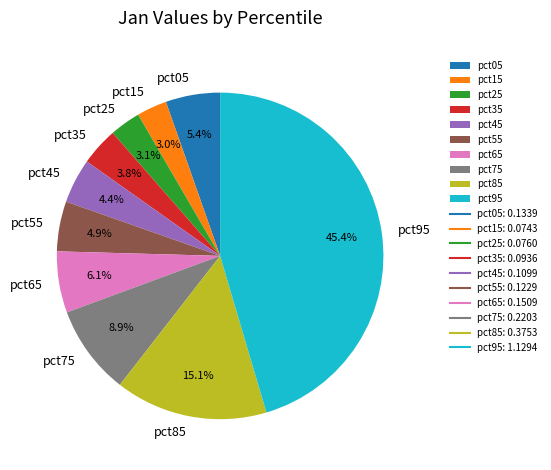

What percentage is NOT represented by pct35?

96.2%